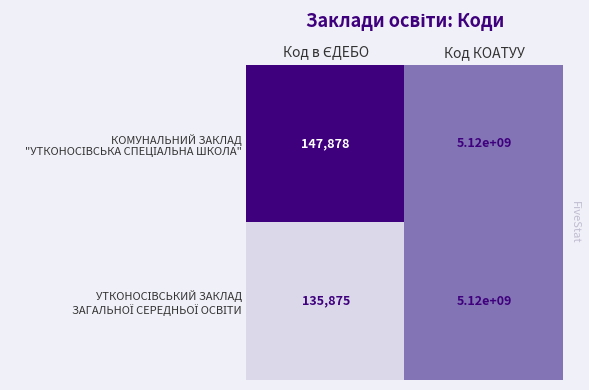

Rank the series by their average value, from highest to lowest.

КОМУНАЛЬНИЙ ЗАКЛАД "УТКОНОСІВСЬКА СПЕЦІАЛЬНА ШКОЛА", УТКОНОСІВСЬКИЙ ЗАКЛАД ЗАГАЛЬНОЇ СЕРЕДНЬОЇ ОСВІТИ